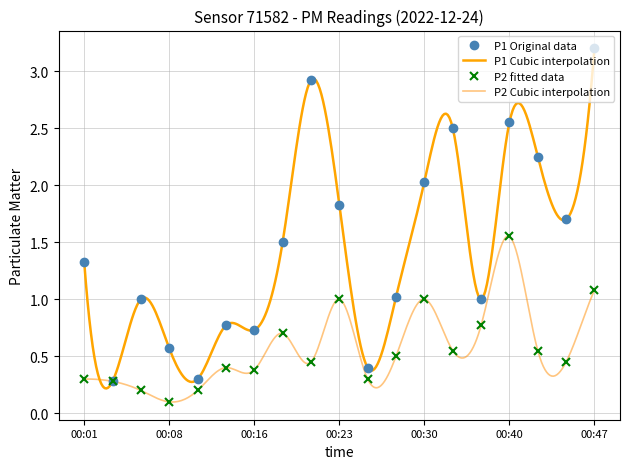

Is the value of P2 at 00:40 greater than the value of P1 at 00:42?

No